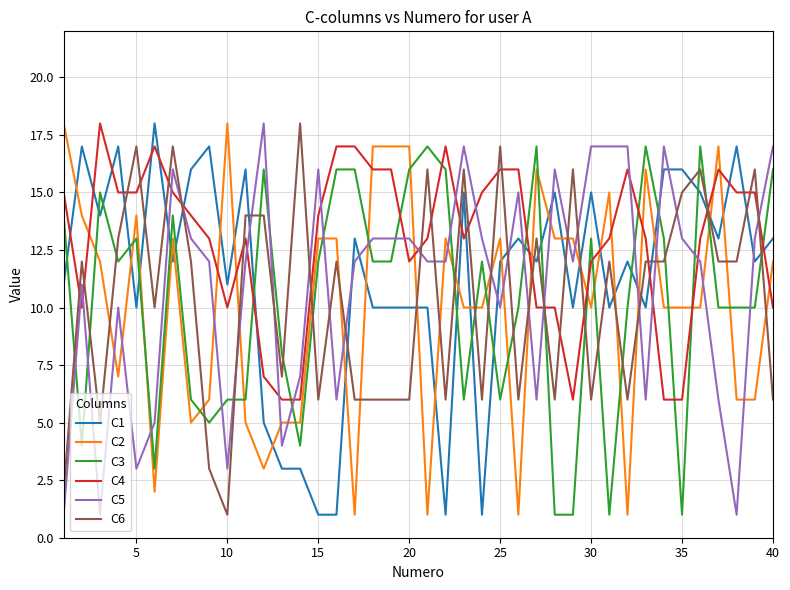

Which series has the largest total across all categories?

C4